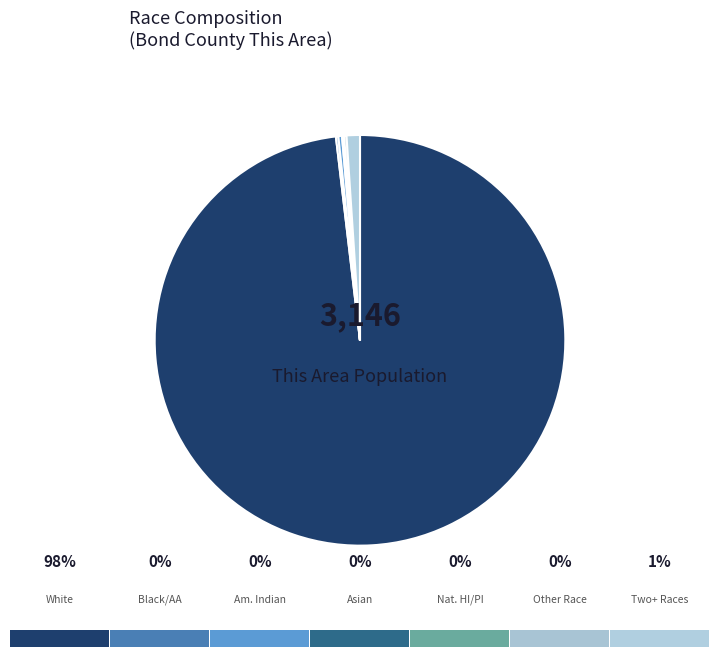

How many segments does this pie chart have?

7